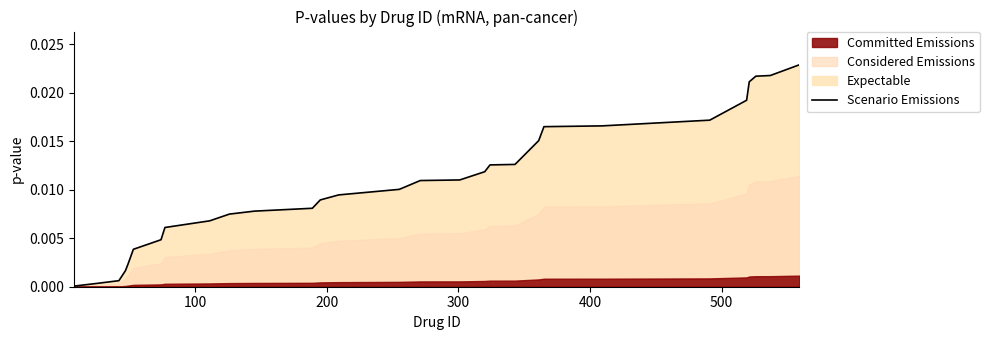

Does the chart have visible grid lines?

No